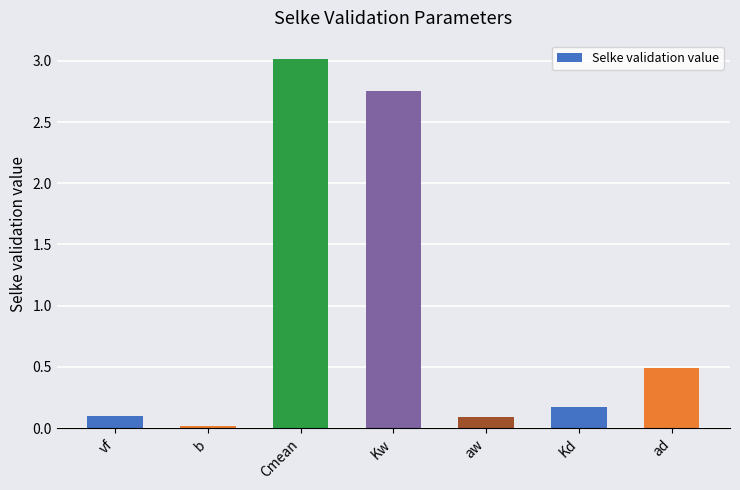

What is the value of the 6th bar from the left?

0.2